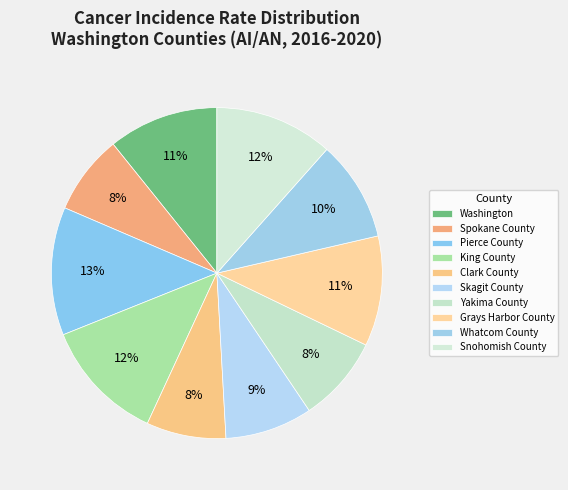

How many segments does this pie chart have?

10